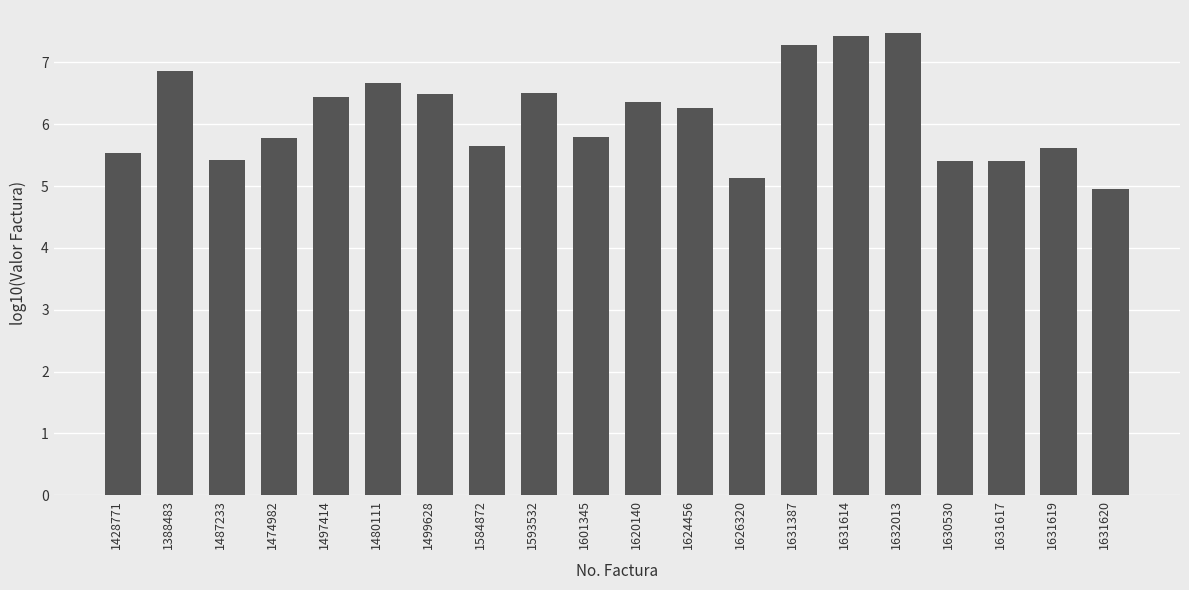

The value at 1631620 is 5.0. True or false?

True